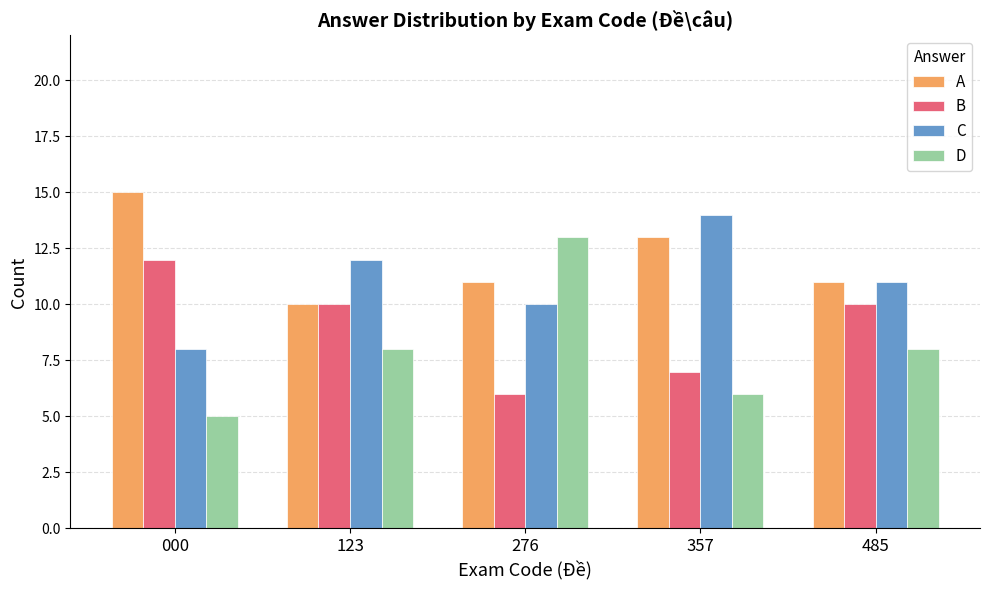

What is the approximate value of B at 357?

7